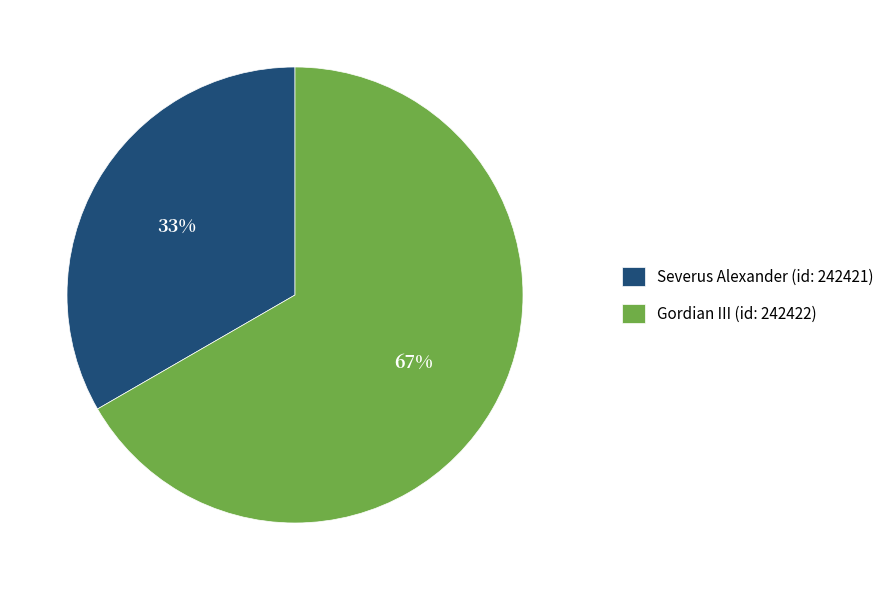

To the nearest percent, what percentage of the pie is Gordian III (id: 242422)?

67%